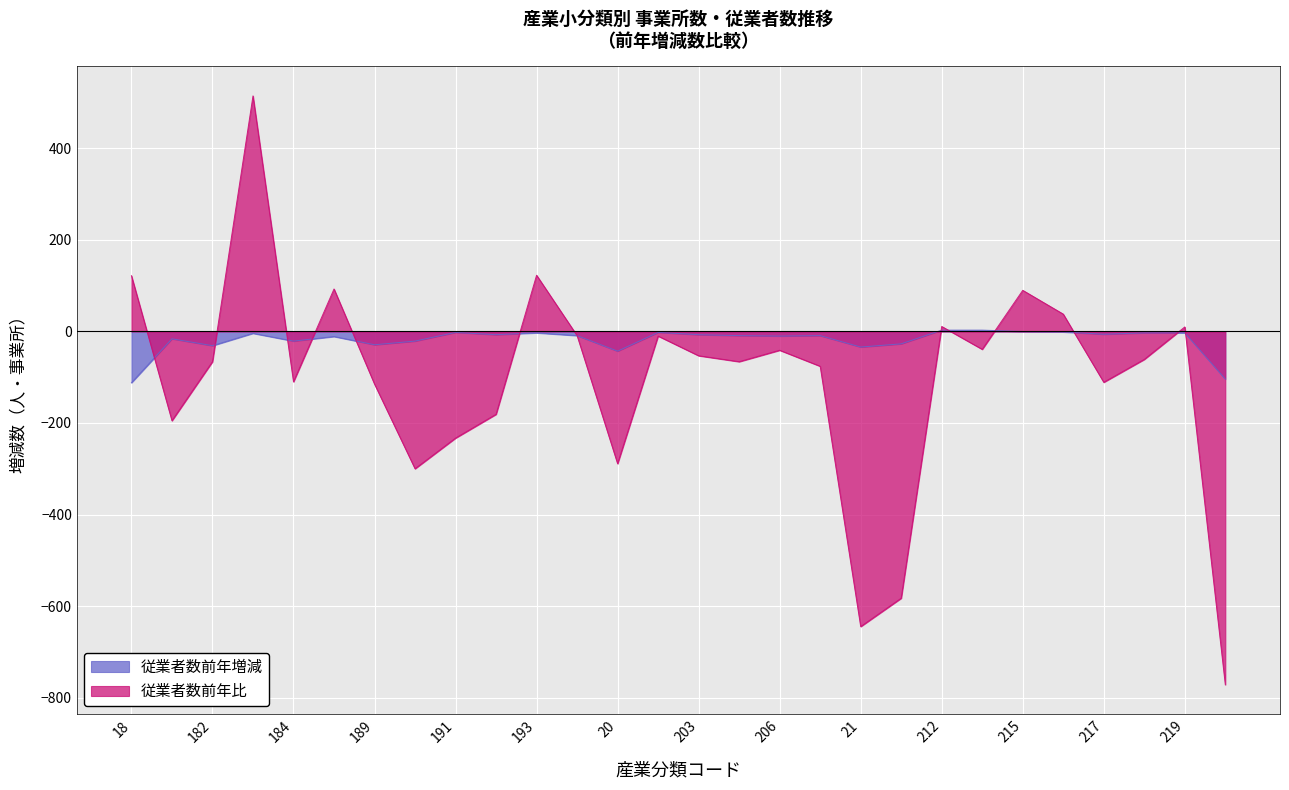

Reading right to left, transcribe all the data shown in this chart.

従業者数前年増減: -104	-3	-3	-6	-1	0	3	3	-27	-34	-9	-10	-9	-7	-2	-43	-9	-3	-7	-2	-21	-29	-11	-21	-4	-31	-16	-112
従業者数前年比: -772	10	-61	-111	38	90	-39	11	-583	-645	-76	-41	-66	-53	-10	-289	-9	123	-181	-233	-300	-115	93	-110	515	-66	-195	122